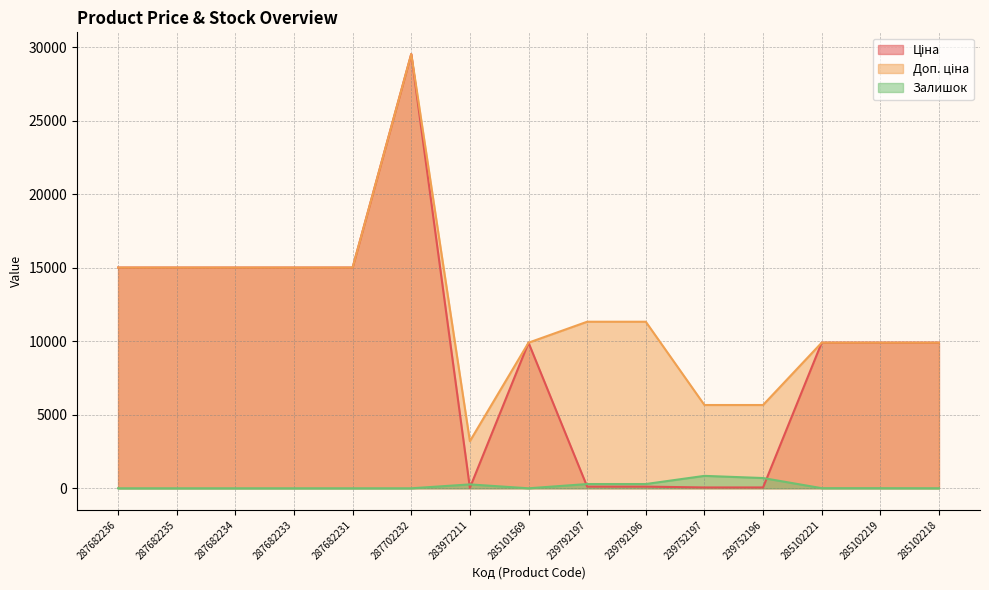

Count the number of data series in this chart.

3